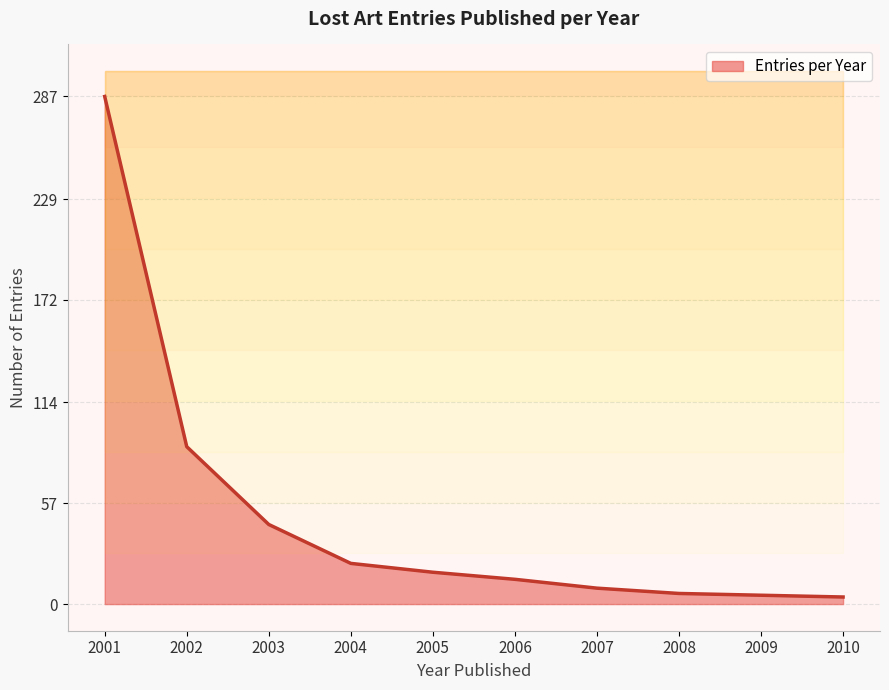

At which category does the chart reach its peak across all series?

2001